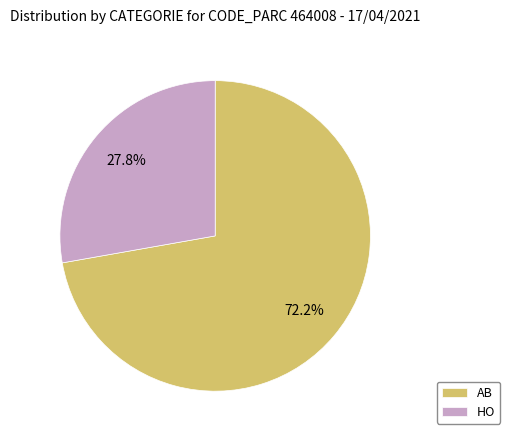

True or false: AB accounts for 79% of the total.

False